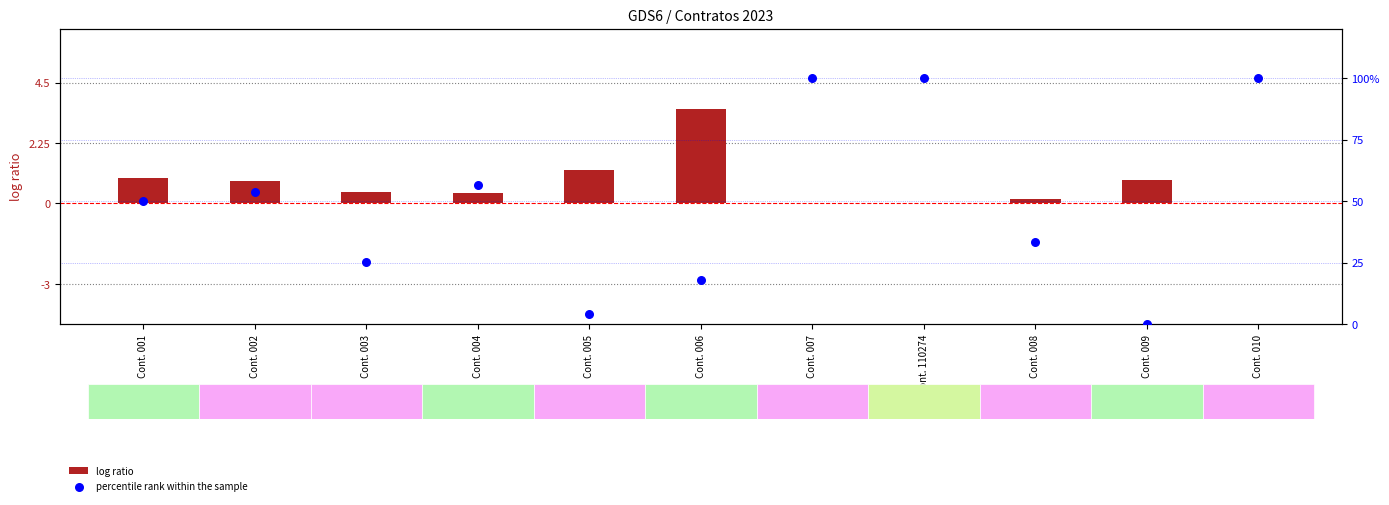

Which series has the largest total across all categories?

percentile rank within the sample